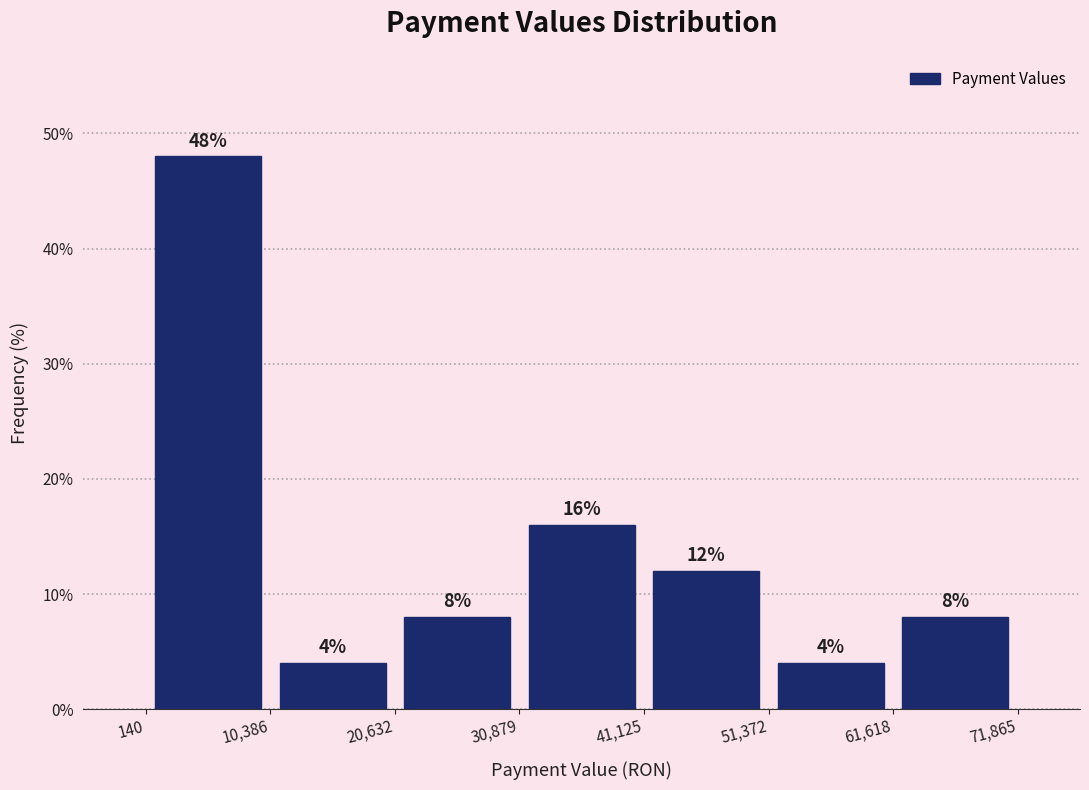

Over which range of the x-axis is the bar tallest?

140 to 10,386